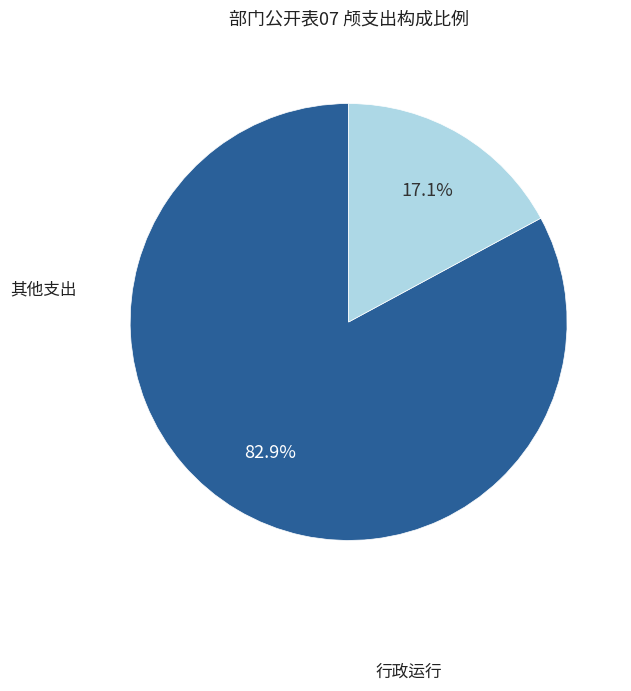

Is there any slice that represents more than half of the pie?

Yes